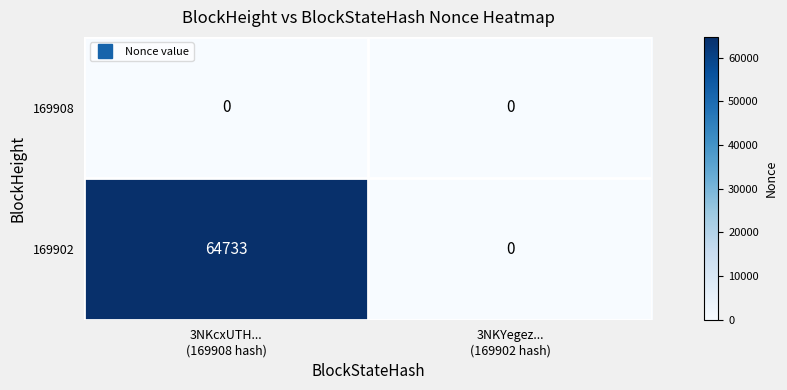

Rank the series by their average value, from lowest to highest.

169908, 169902